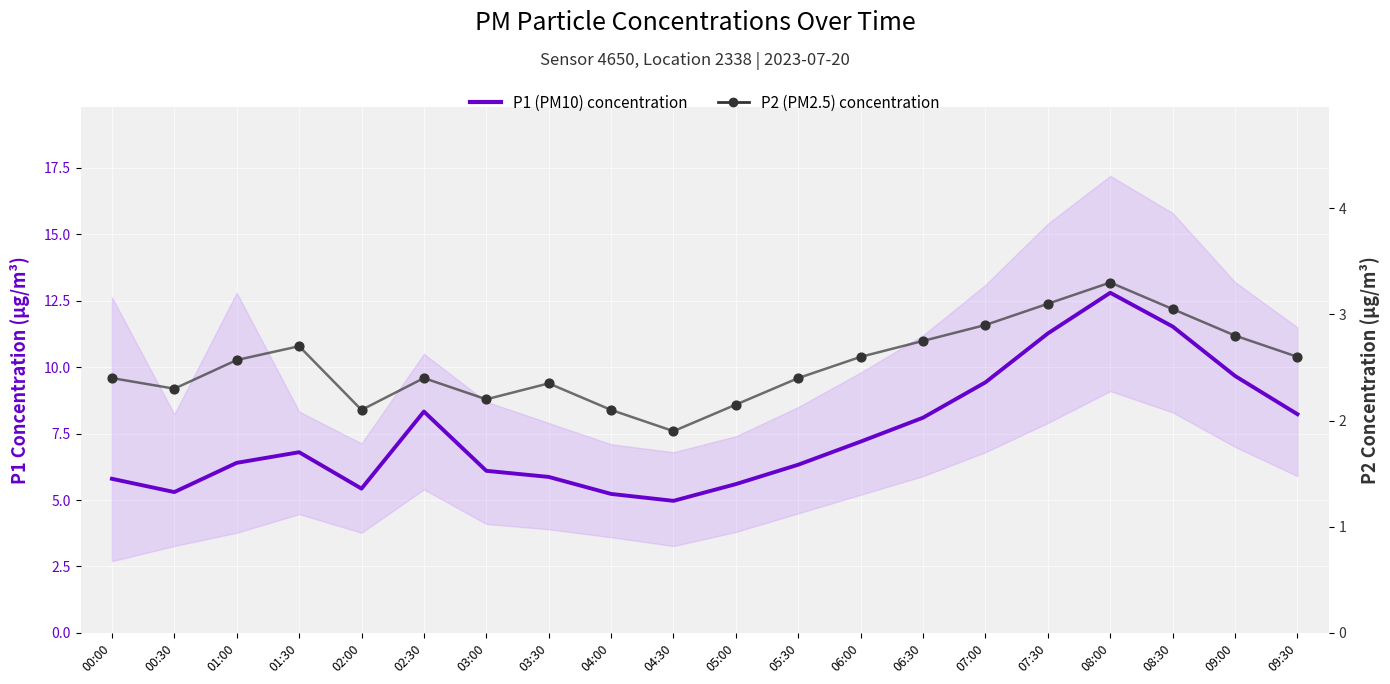

What is the total value across all series at 09:00?

12.5